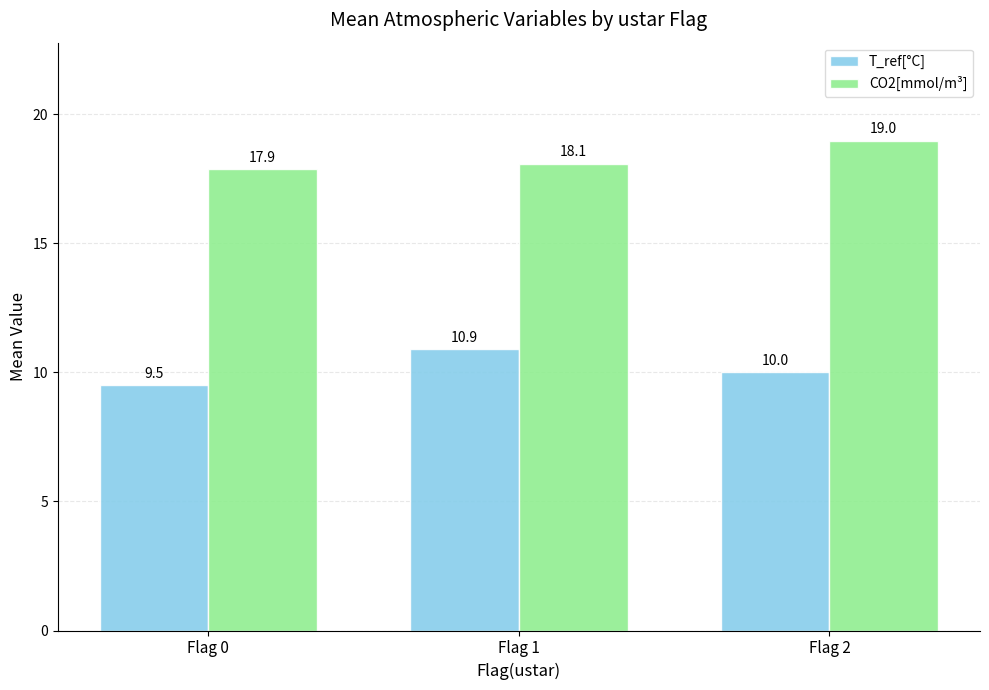

How many bars are there in total?

6